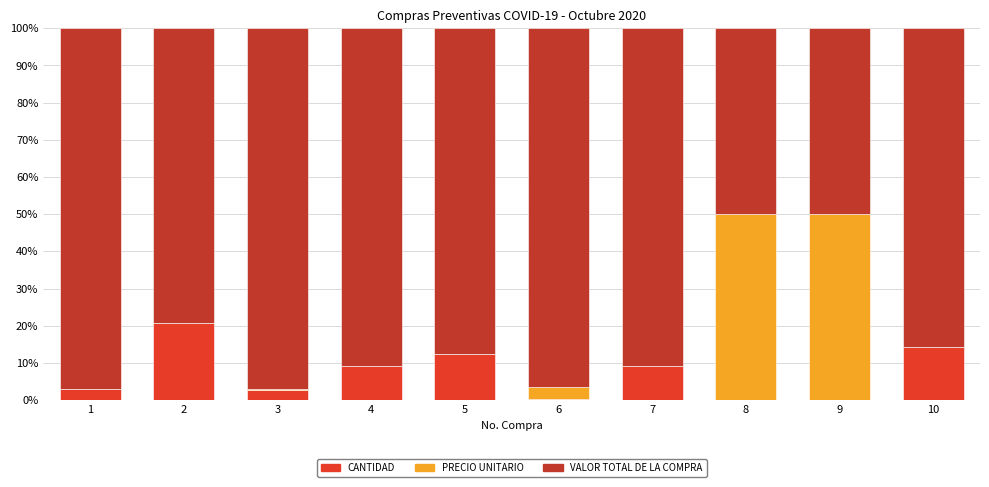

Are the bars grouped side by side (vs. stacked)?

No